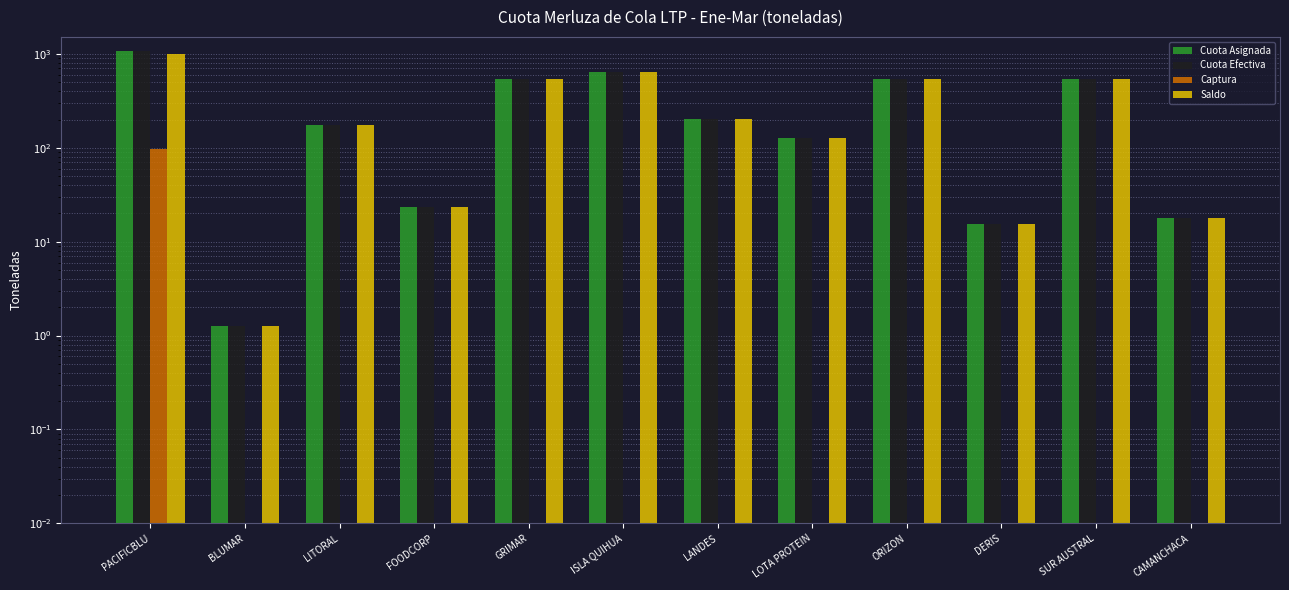

What position from the left is GRIMAR?

5